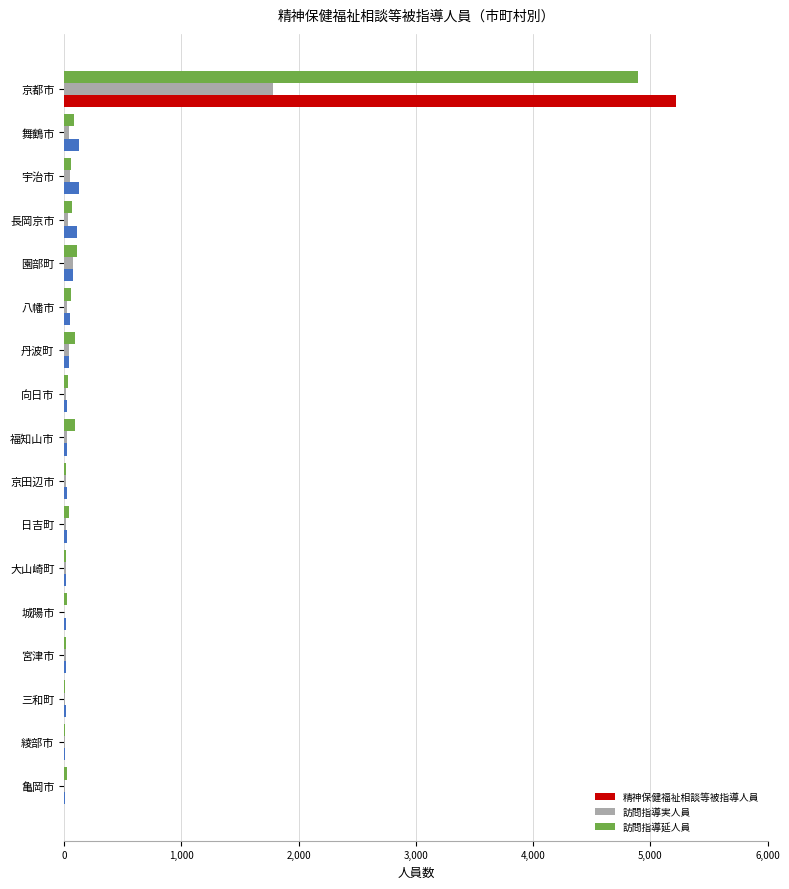

How many categories are shown in the chart?

17